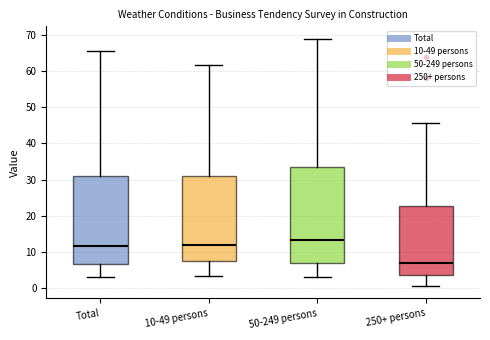

Reading left to right, read every box against the y-axis: the position of its median line, the range the box covers, and the ends of its whiskers. The values are not printed on the chart, so give them approximately, as read against the axis.

Total: median 12, box 7 to 31, whiskers 3 to 66
10-49 persons: median 12, box 7 to 31, whiskers 3 to 62
50-249 persons: median 13, box 7 to 33, whiskers 3 to 69
250+ persons: median 7, box 3 to 23, whiskers 0 to 46